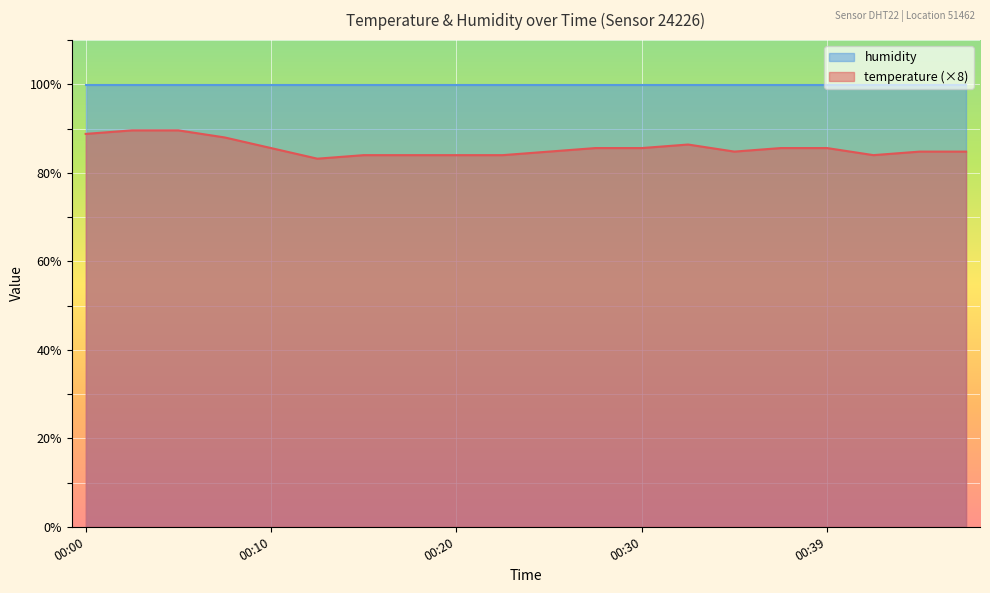

What is the value of the 16th point from the left?

85.6